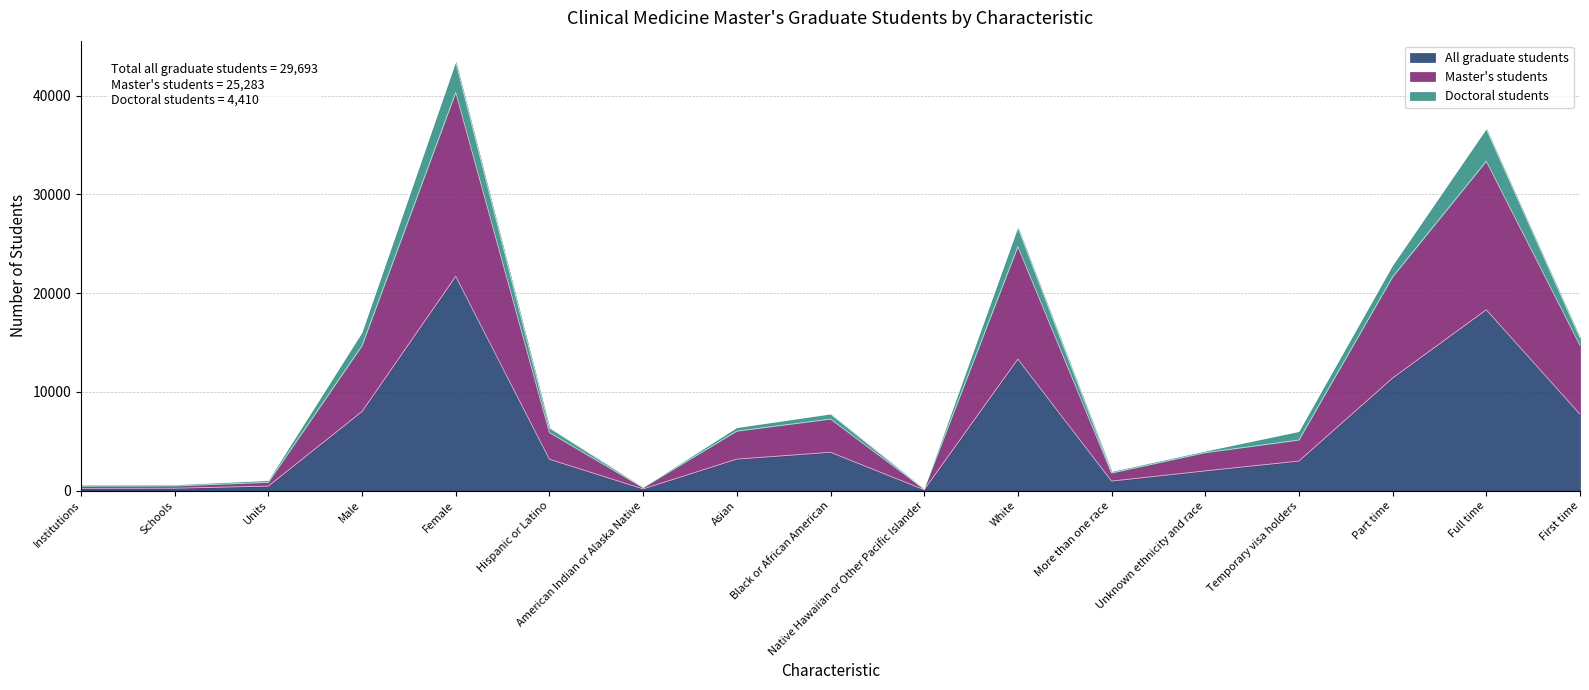

In All graduate students, how many points are lower than both neighbors (excluding endpoints)?

3